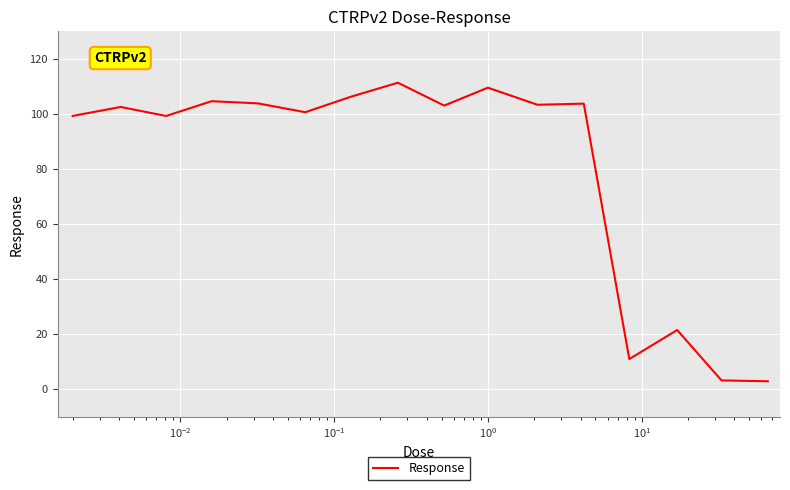

What is the difference between the maximum and minimum values?

108.4